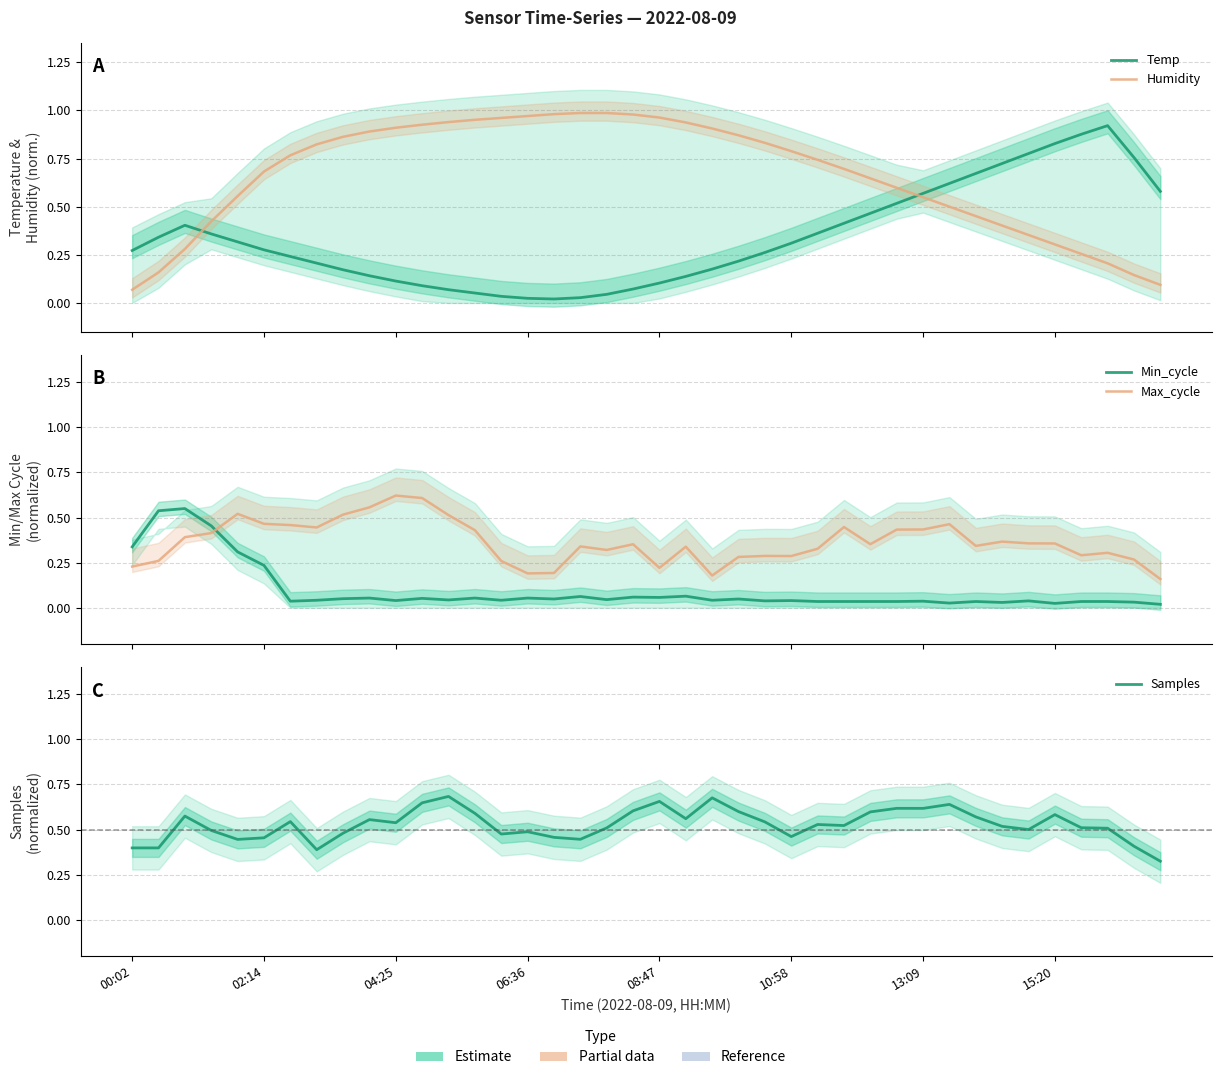

How many interior local valleys does the Min_cycle series have?

12